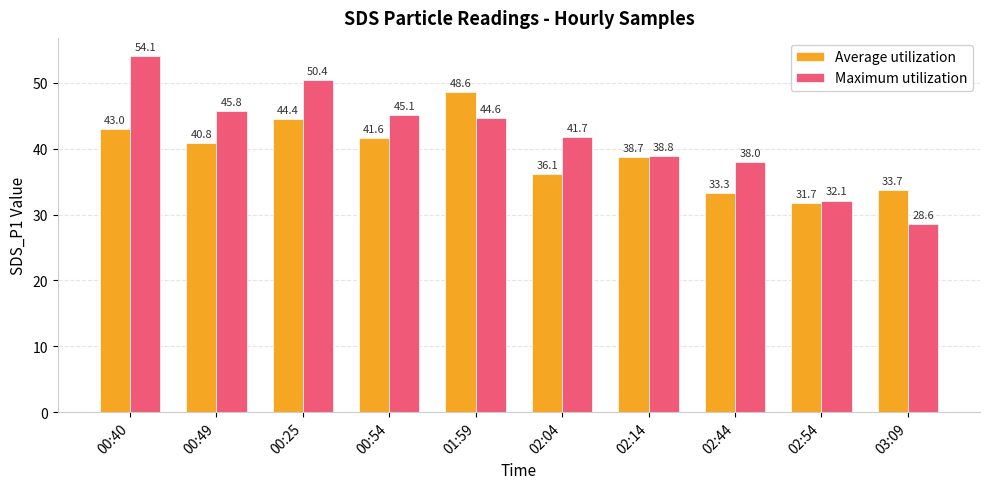

What is the label of the 3rd bar from the left?

00:25